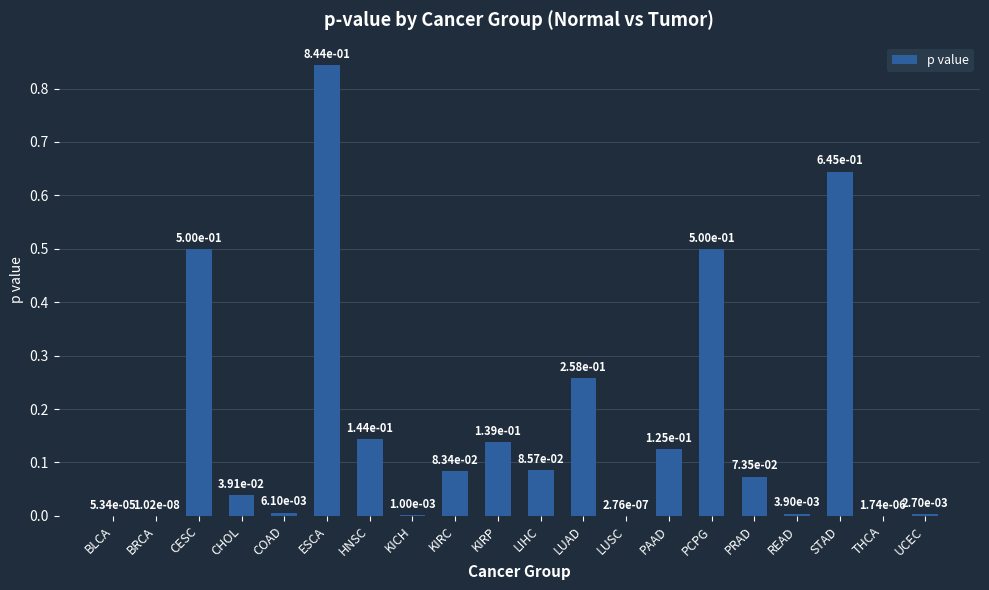

What is the change in value from PCPG to STAD?

+0.1